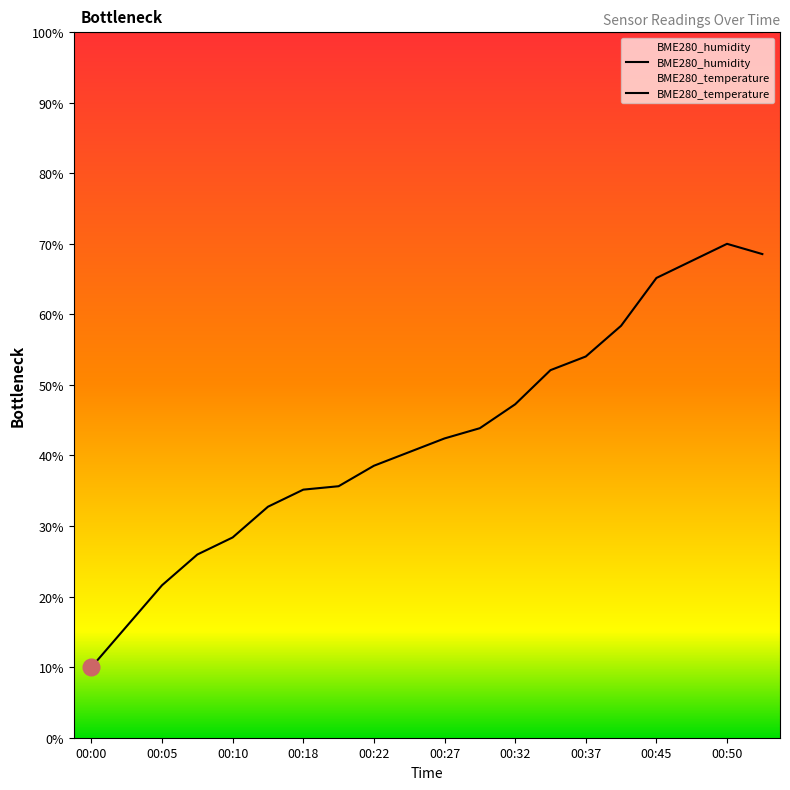

What are all the series names shown in the legend?

BME280_humidity, BME280_temperature